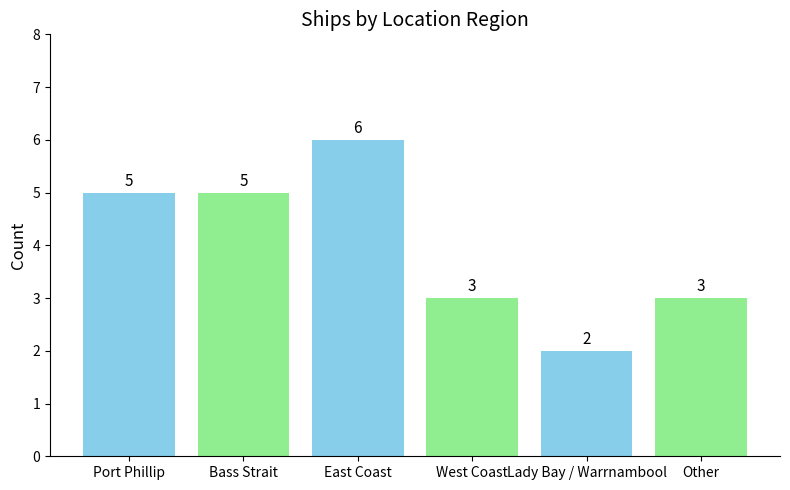

What is the greatest value displayed?

6